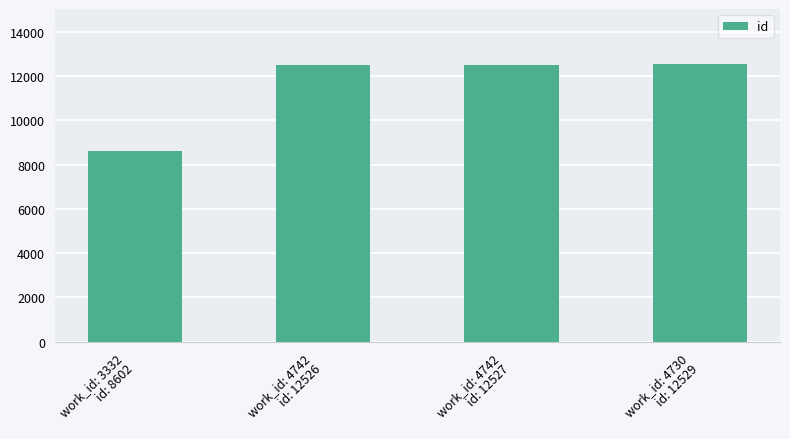

What is the difference between the values at work_id: 3332
id: 8602 and work_id: 4730
id: 12529?

3927